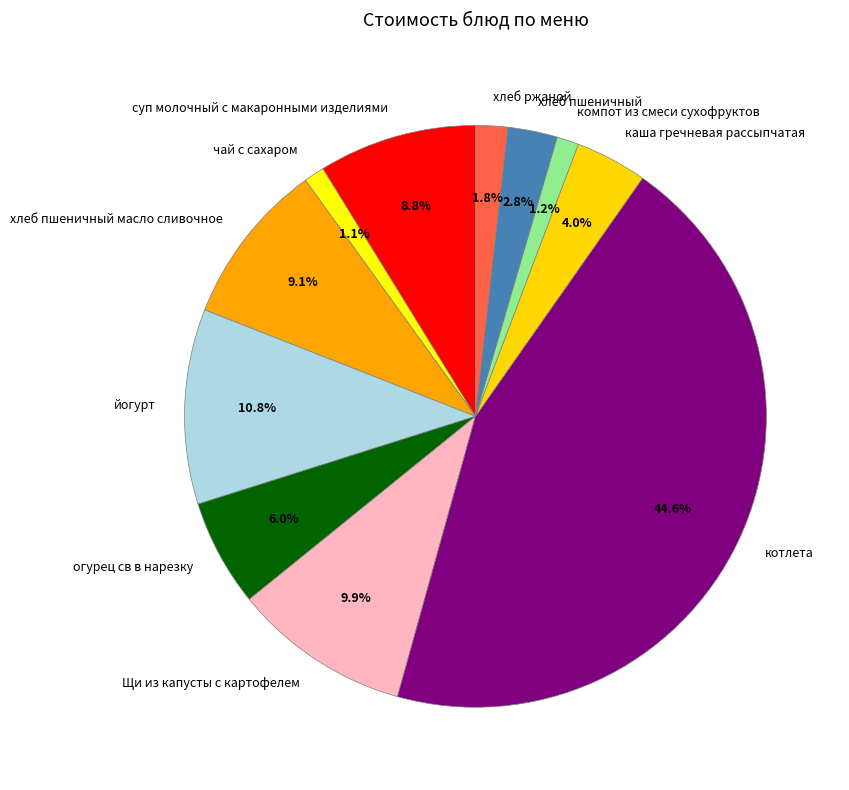

To the nearest percent, what is the average slice percentage?

9%